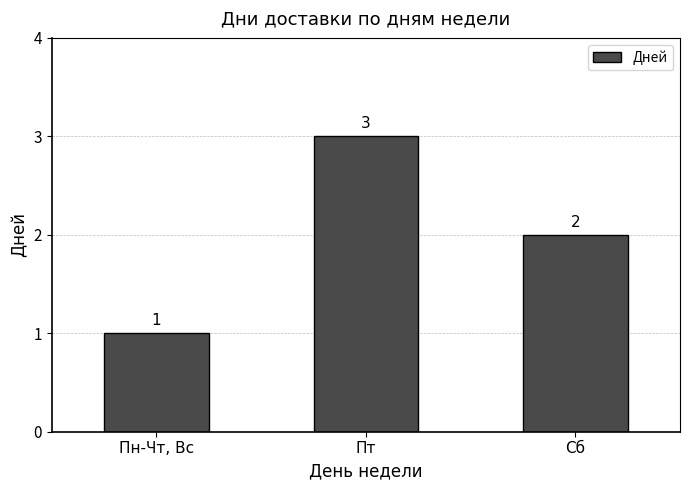

What is the maximum value shown in the chart?

3